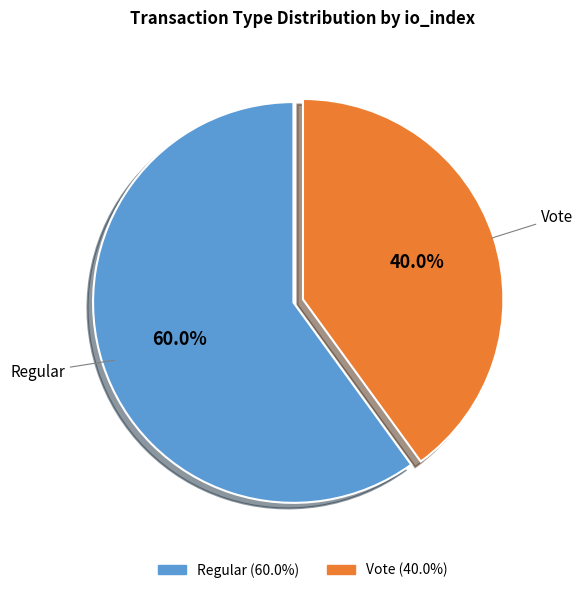

Does Regular account for over 50% of the chart?

Yes